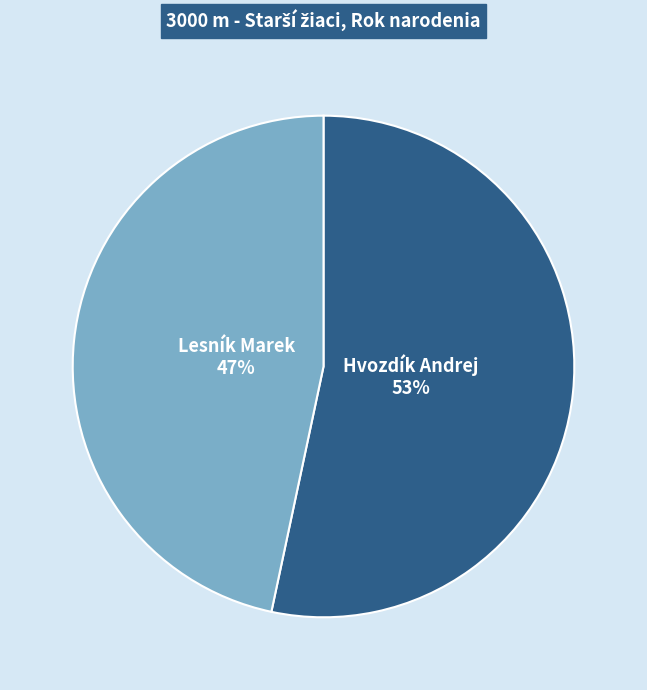

Count the number of slices in the pie.

2